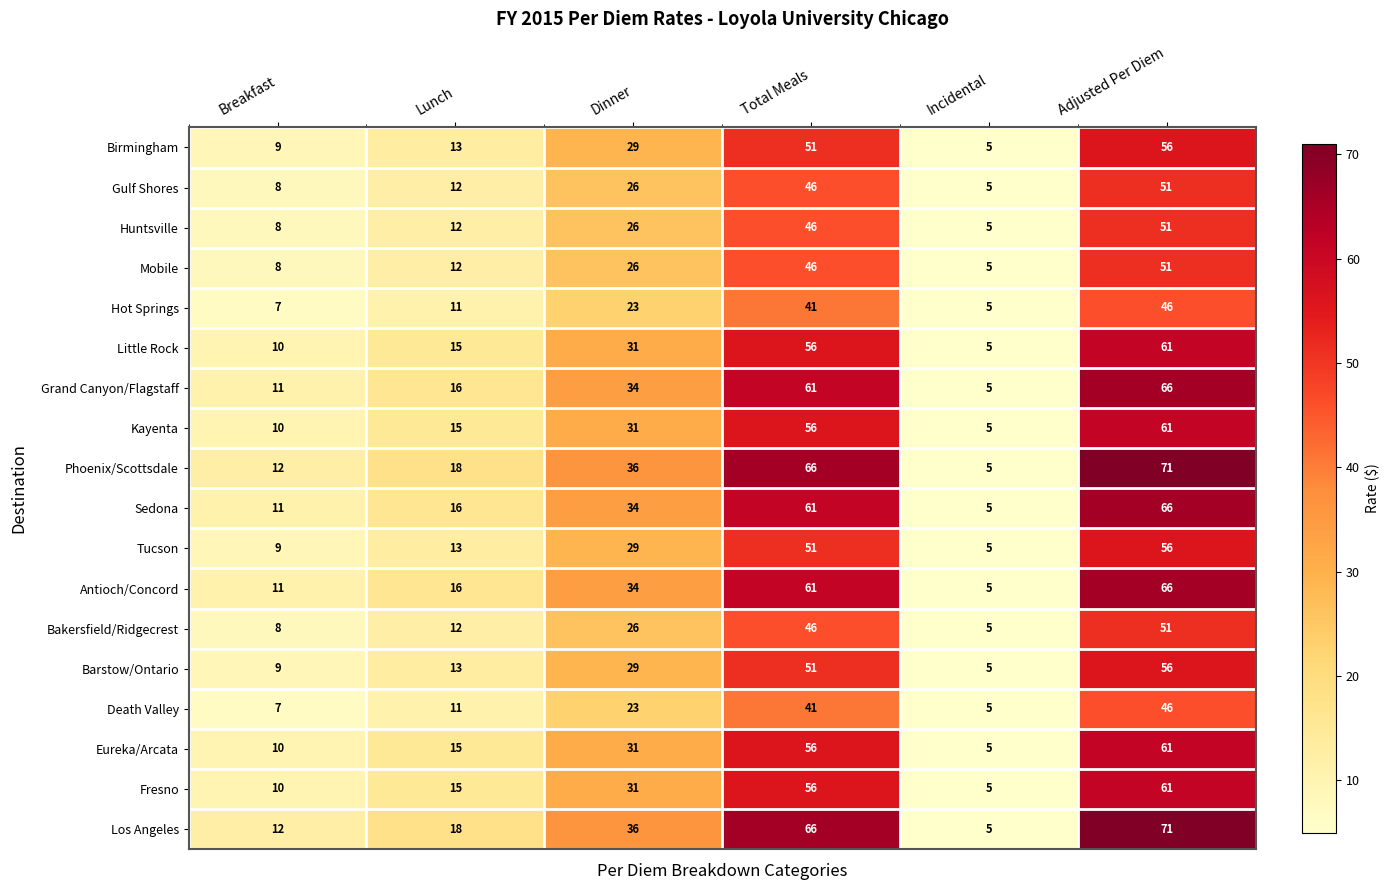

The Tucson series shows 90 at Adjusted Per Diem. True or false?

False